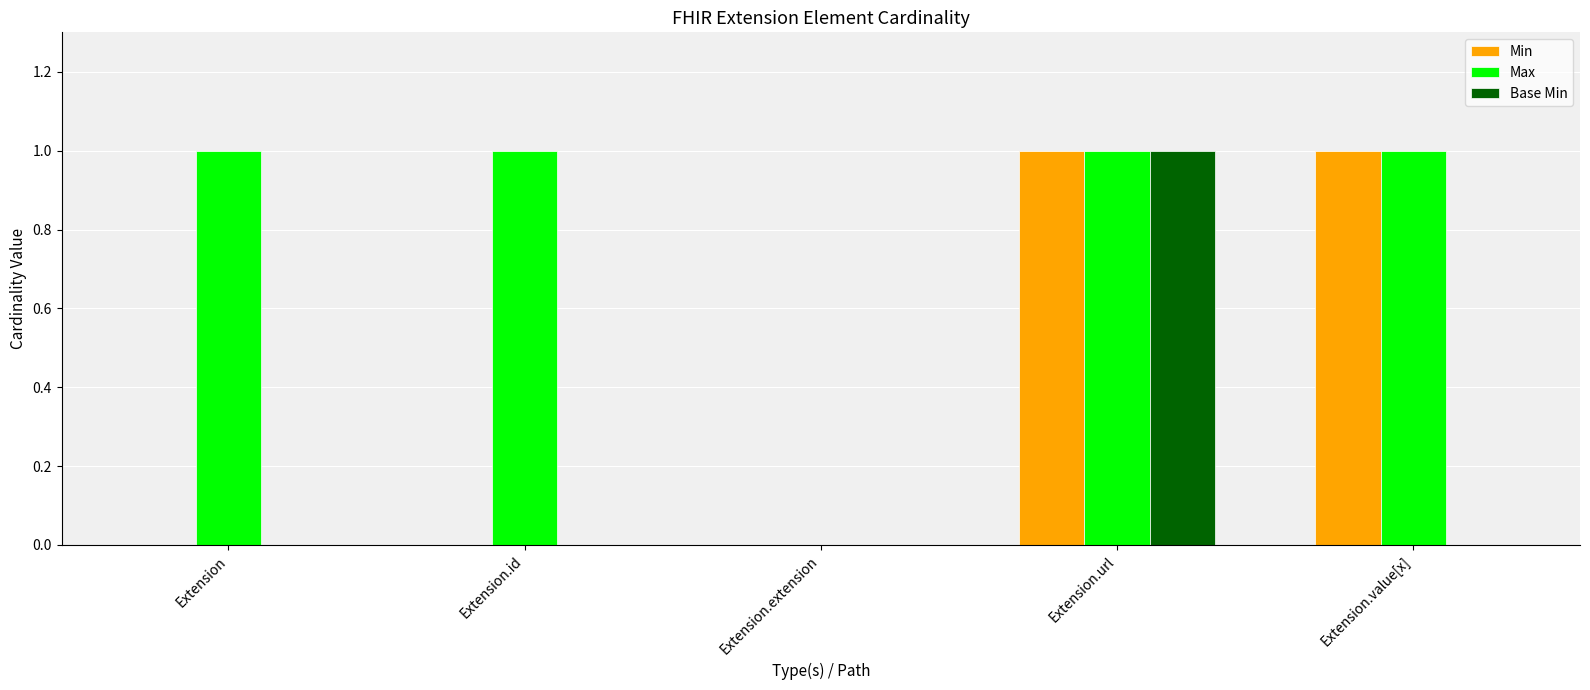

The value of Min at Extension.extension is -1. True or false?

False